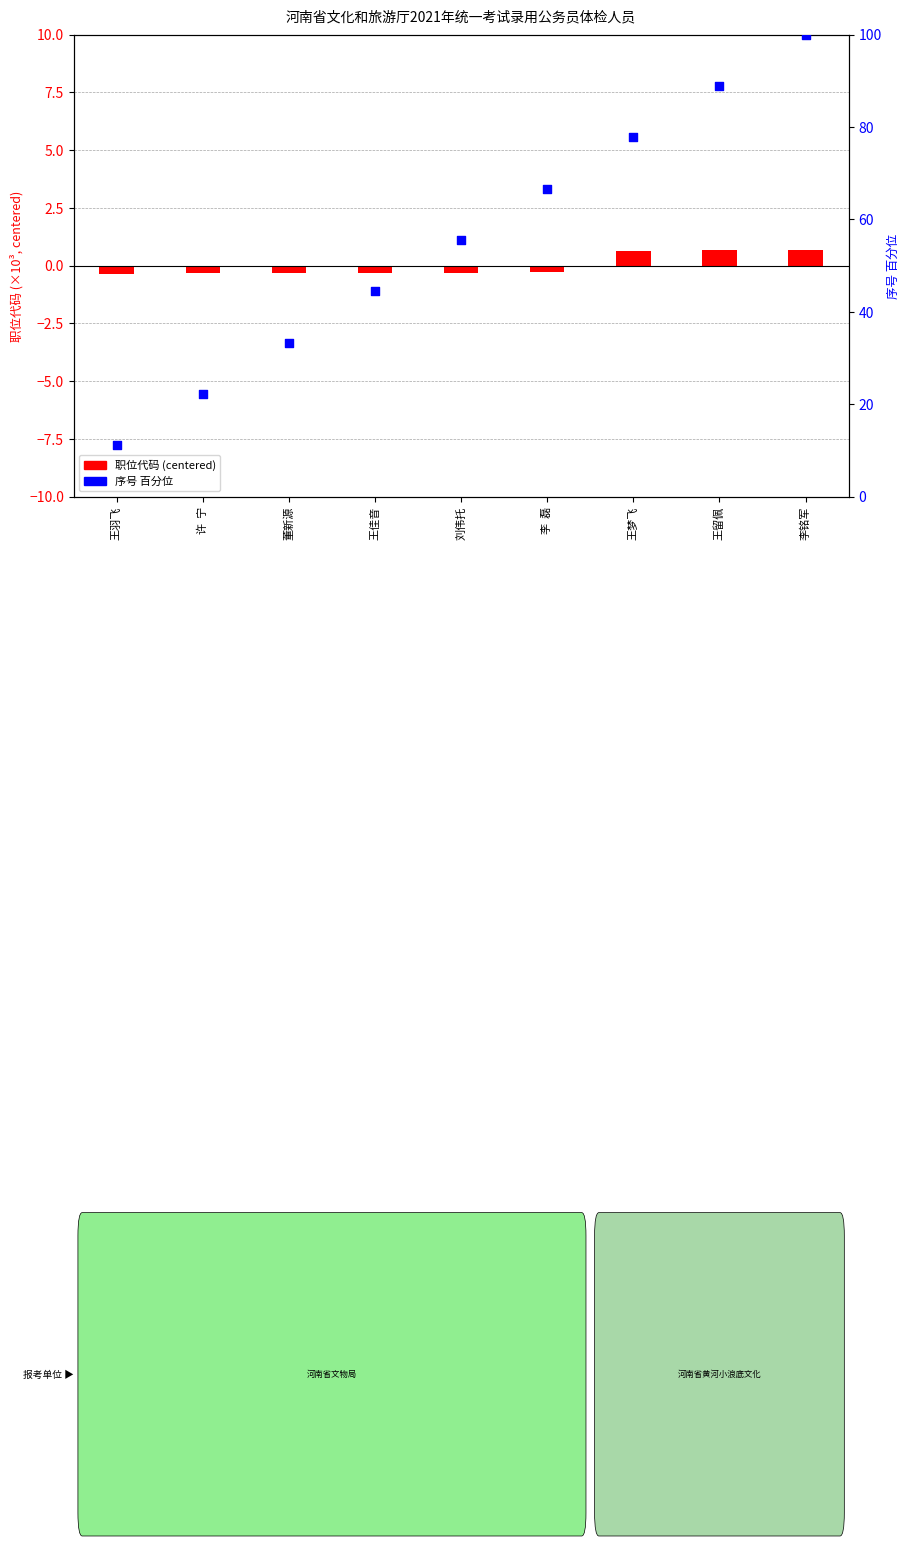

At how many categories does at least one series exceed 31?

7